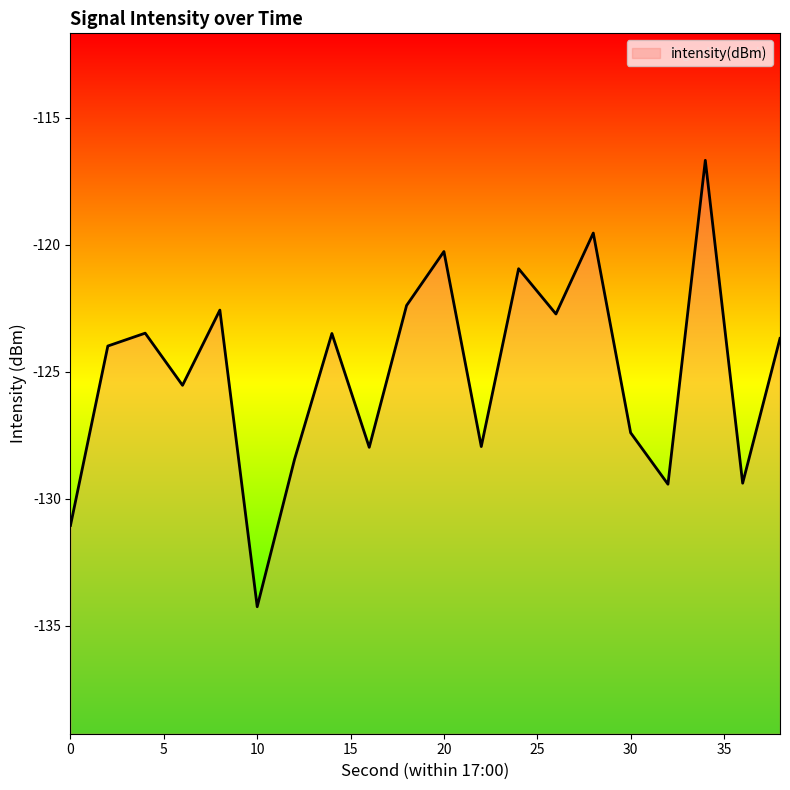

At which category does the chart reach its peak across all series?

34